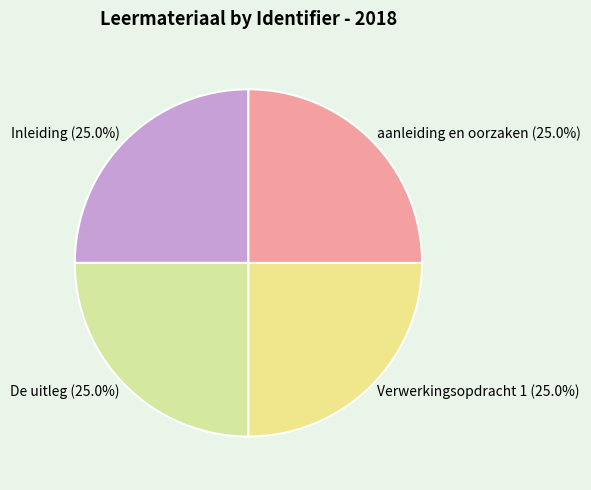

To the nearest percent, what percentage of the pie is Verwerkingsopdracht 1?

25%